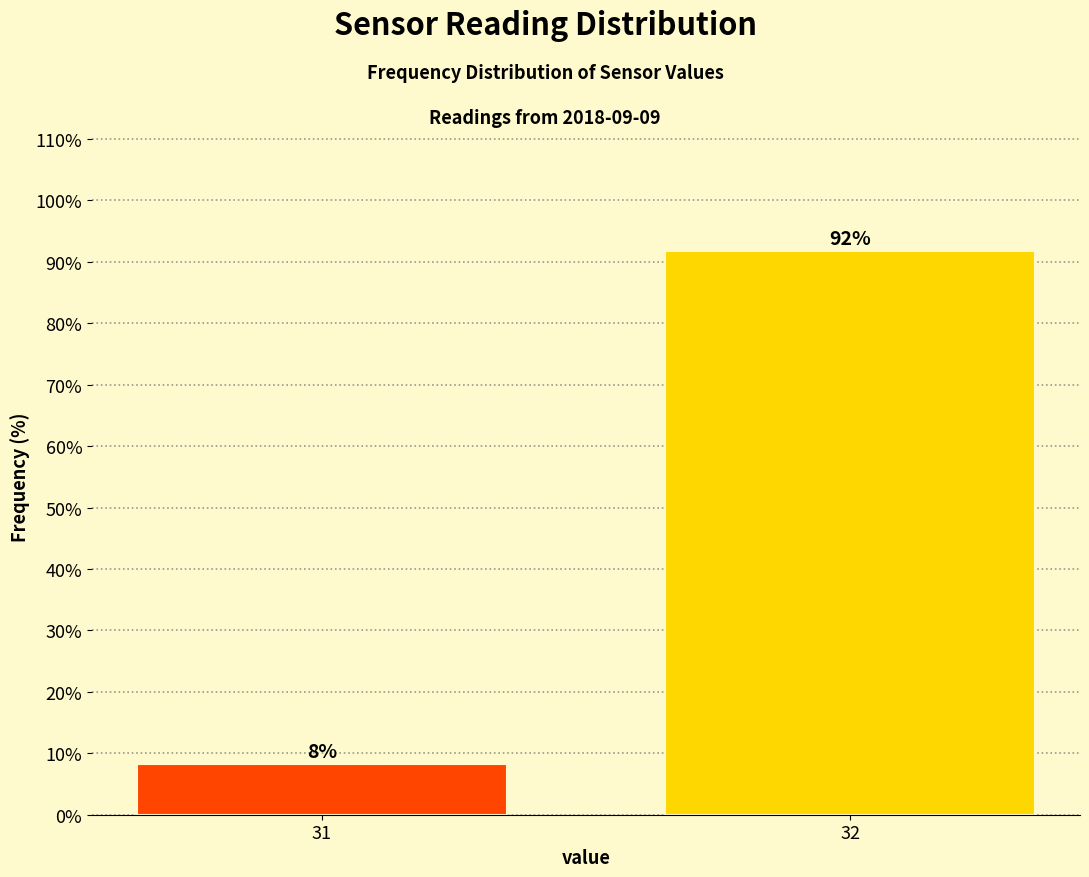

List the labels in order of value, smallest first.

31, 32